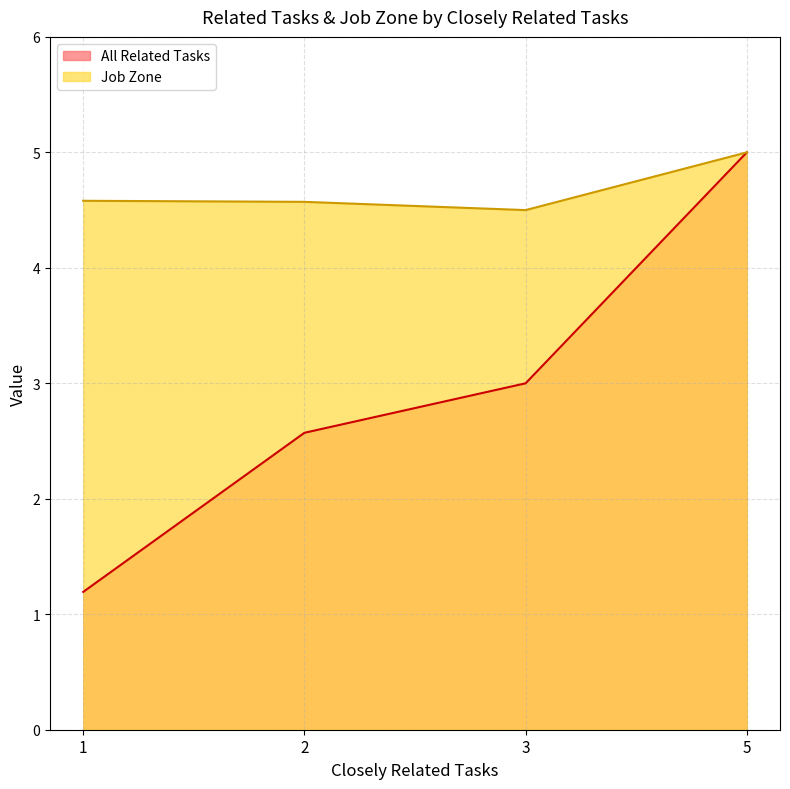

Rank the categories by All Related Tasks value from lowest to highest.

1, 2, 3, 5